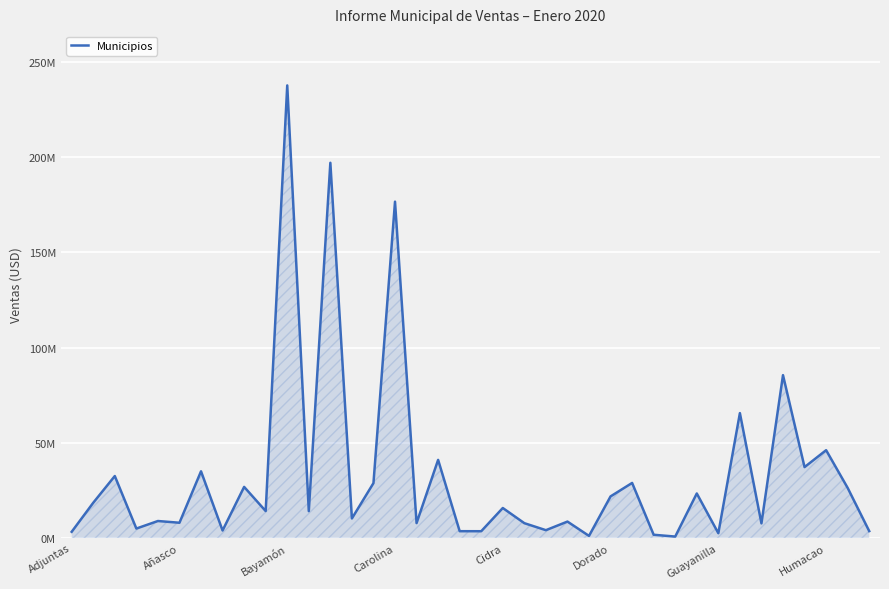

Does the chart have visible grid lines?

Yes